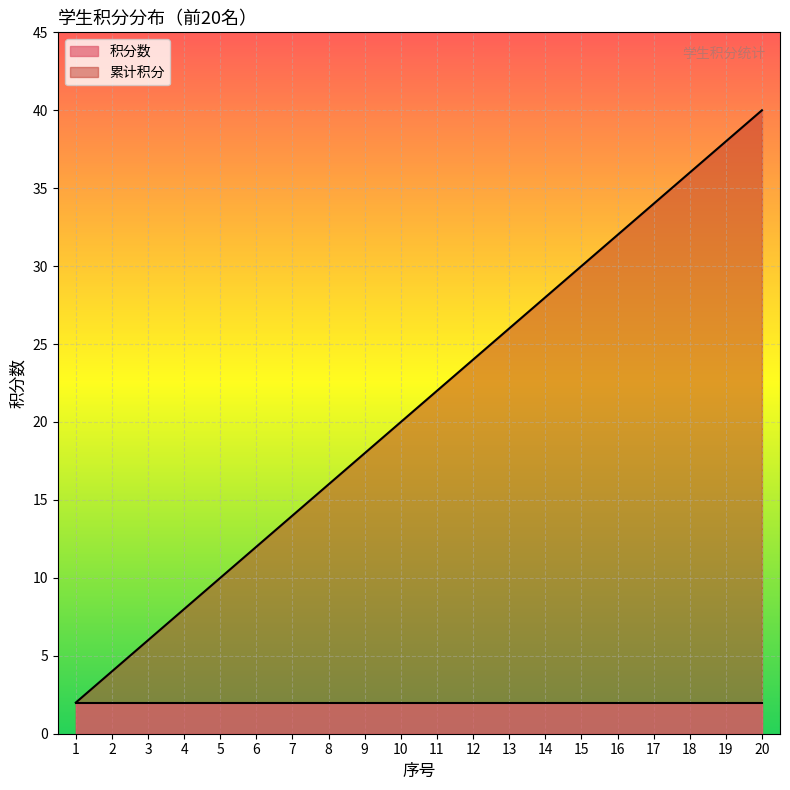

The value of 累计积分 at 18 is 36. True or false?

True